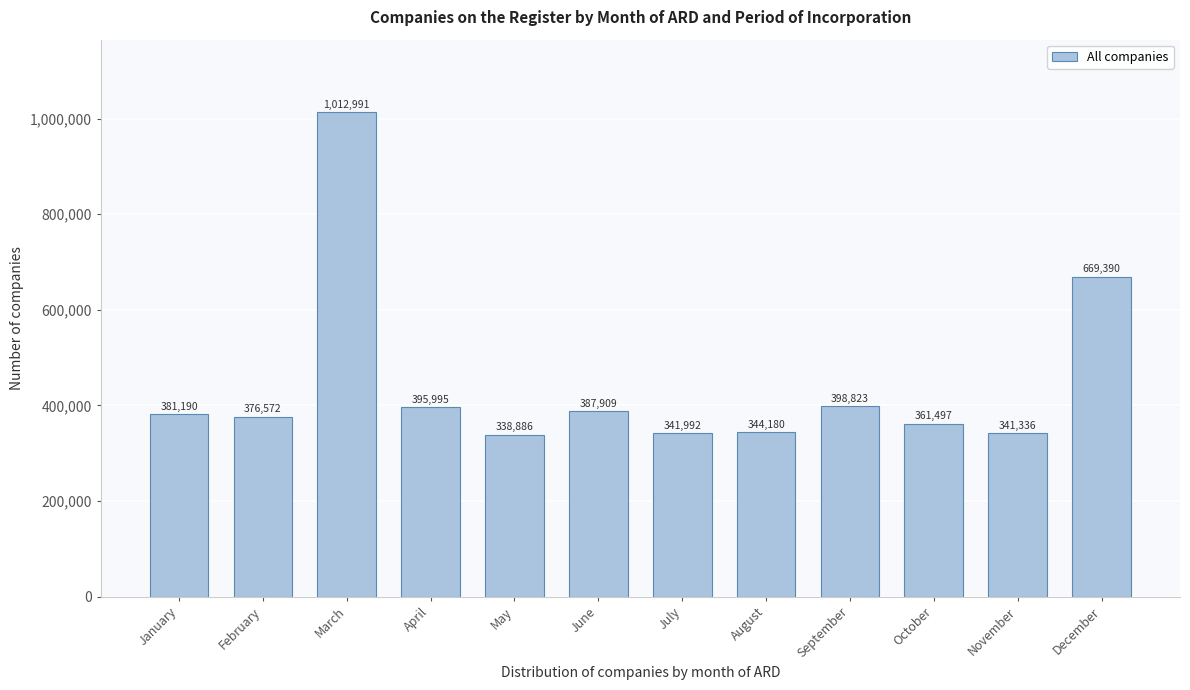

Reading left to right, list all the values displayed in this chart.

January=381190	February=376572	March=1012991	April=395995	May=338886	June=387909	July=341992	August=344180	September=398823	October=361497	November=341336	December=669390